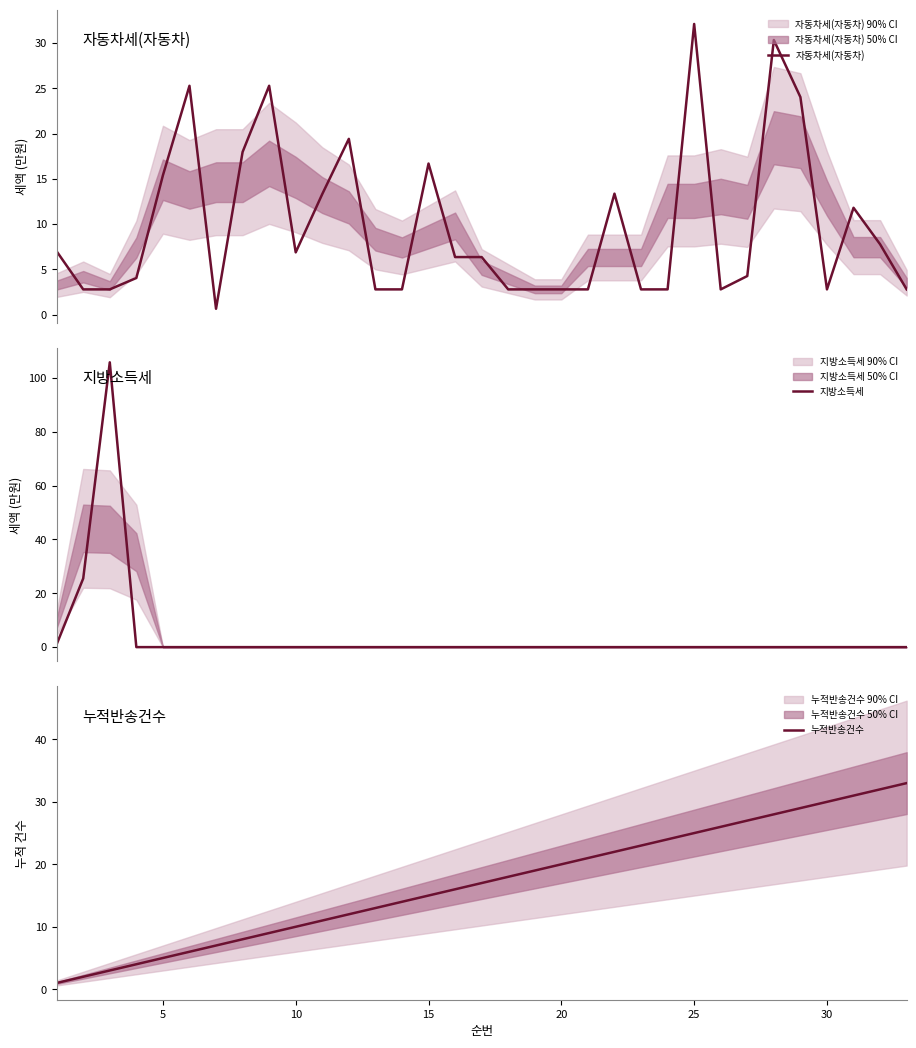

Which series has the widest spread of values?

지방소득세